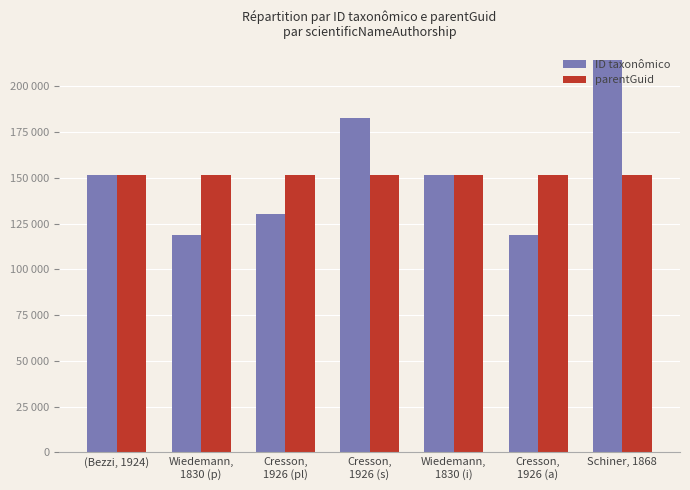

List the series in order of their peak value, lowest first.

parentGuid, ID taxonômico